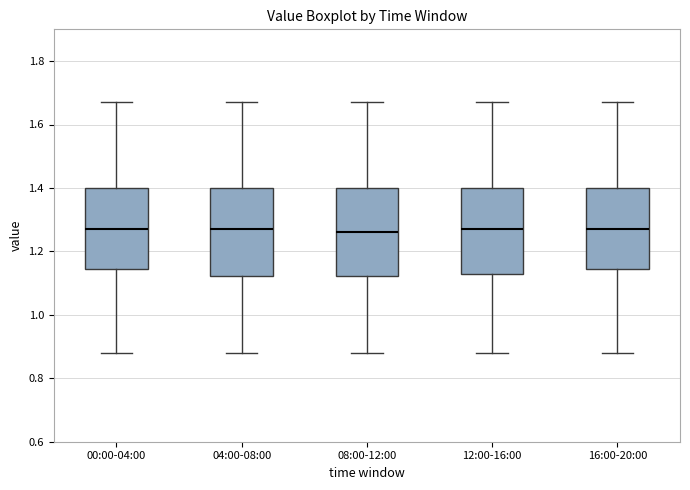

Where does the median line of the box for 08:00-12:00 sit on the y-axis? The values are not printed on the chart, so give them approximately, as read against the axis.

1.26